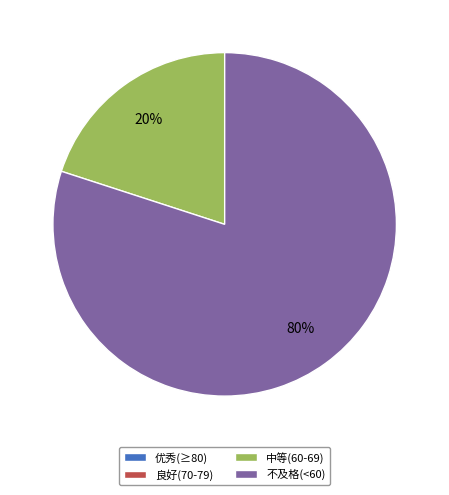

Is there a majority slice in this chart?

Yes